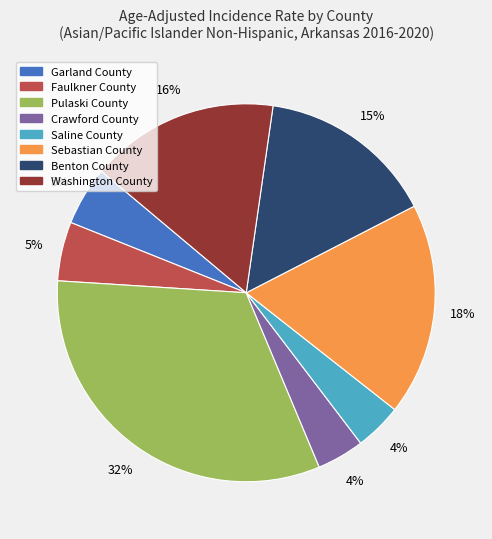

Count the number of slices in the pie.

8